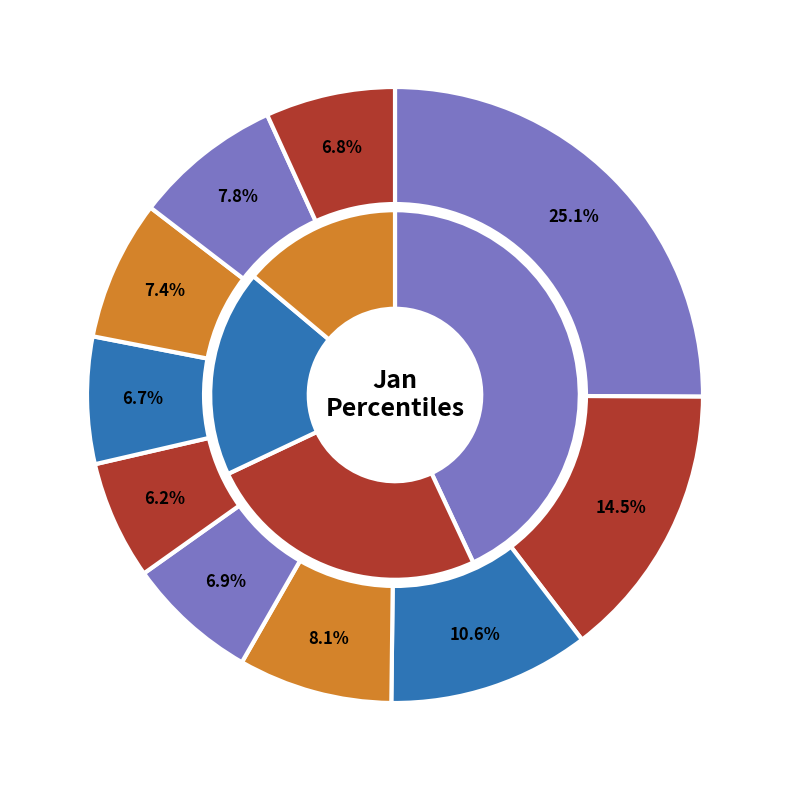

To the nearest percent, what percentage of the pie is pct95?

7%